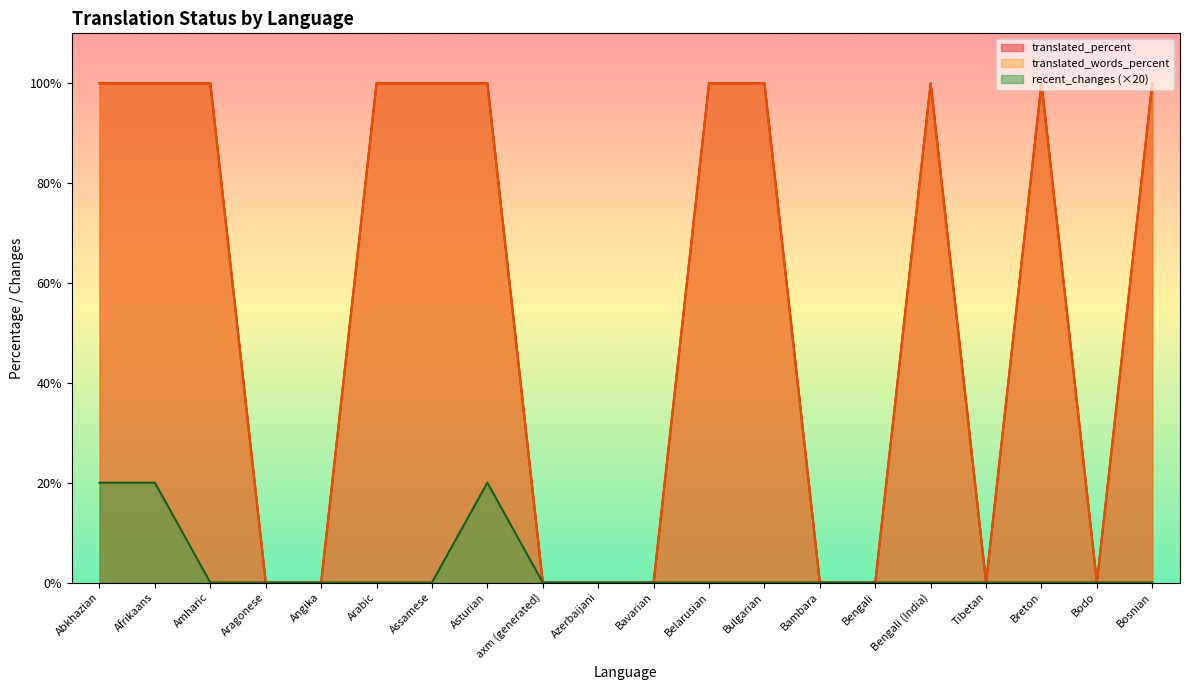

Does the chart have visible grid lines?

No